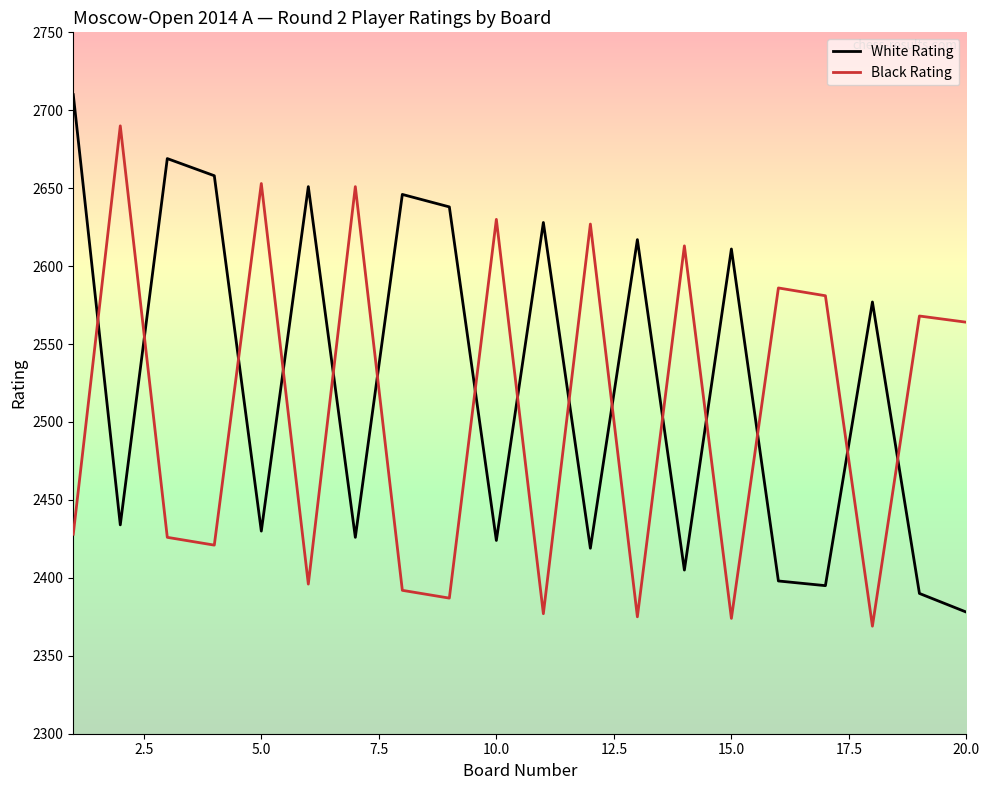

What is the difference between the second highest and minimum values in the Black Rating series?

284